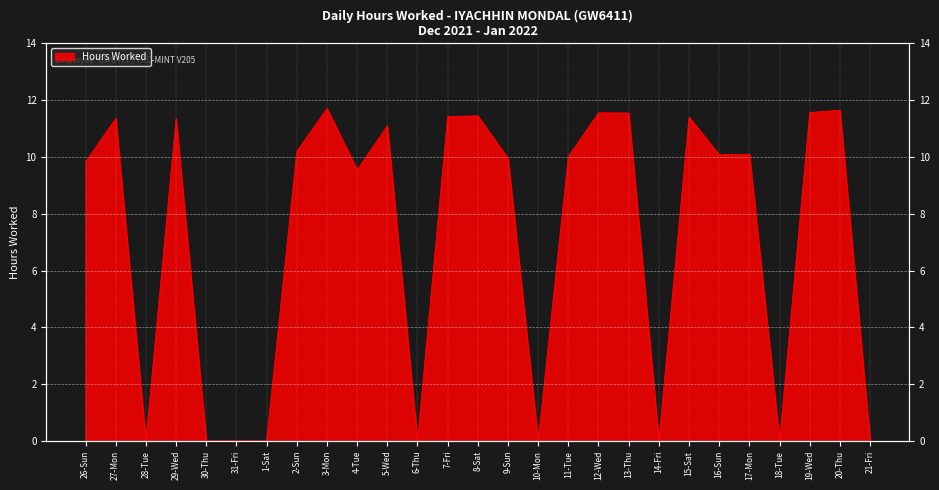

At which category does the chart reach its peak across all series?

3-Mon